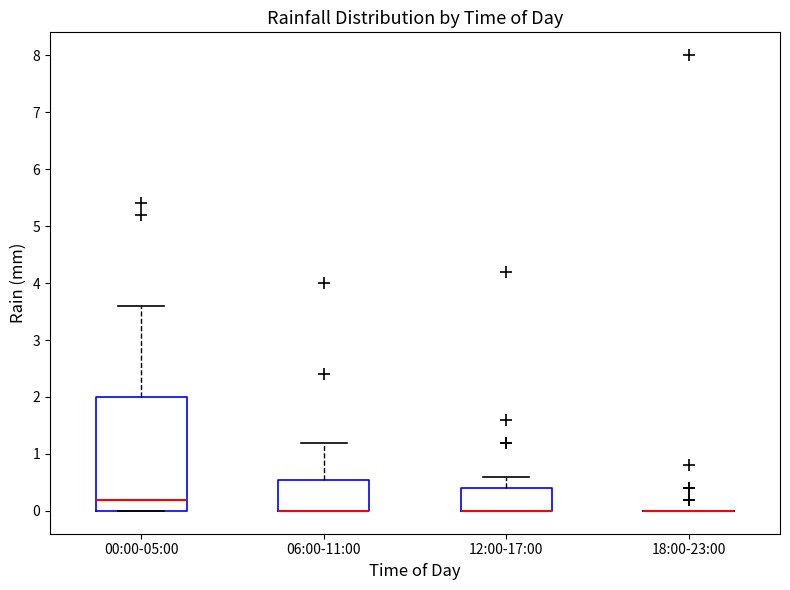

Reading left to right, transcribe this box plot: for each box, give where its median line is, the range the box spans, and where its two whiskers end, as read against the y-axis. The values are not printed on the chart, so give them approximately, as read against the axis.

00:00-05:00: median 0.2, box 0.0 to 2.0, whiskers 0.0 to 3.6
06:00-11:00: median 0.0 (drawn on the box's lower edge), box 0.0 to 0.6, whiskers 0.0 to 1.2
12:00-17:00: median 0.0 (drawn on the box's lower edge), box 0.0 to 0.4, whiskers 0.0 to 0.6
18:00-23:00: box collapsed to a line at 0.0, whiskers 0.0 to 0.0